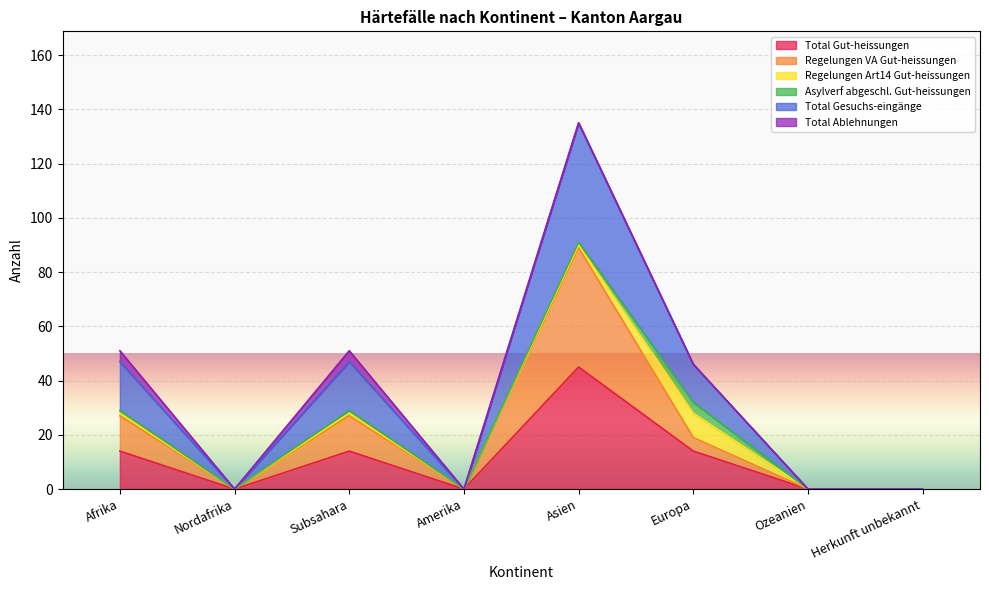

How many interior local valleys does the Regelungen VA Gut-heissungen series have?

2